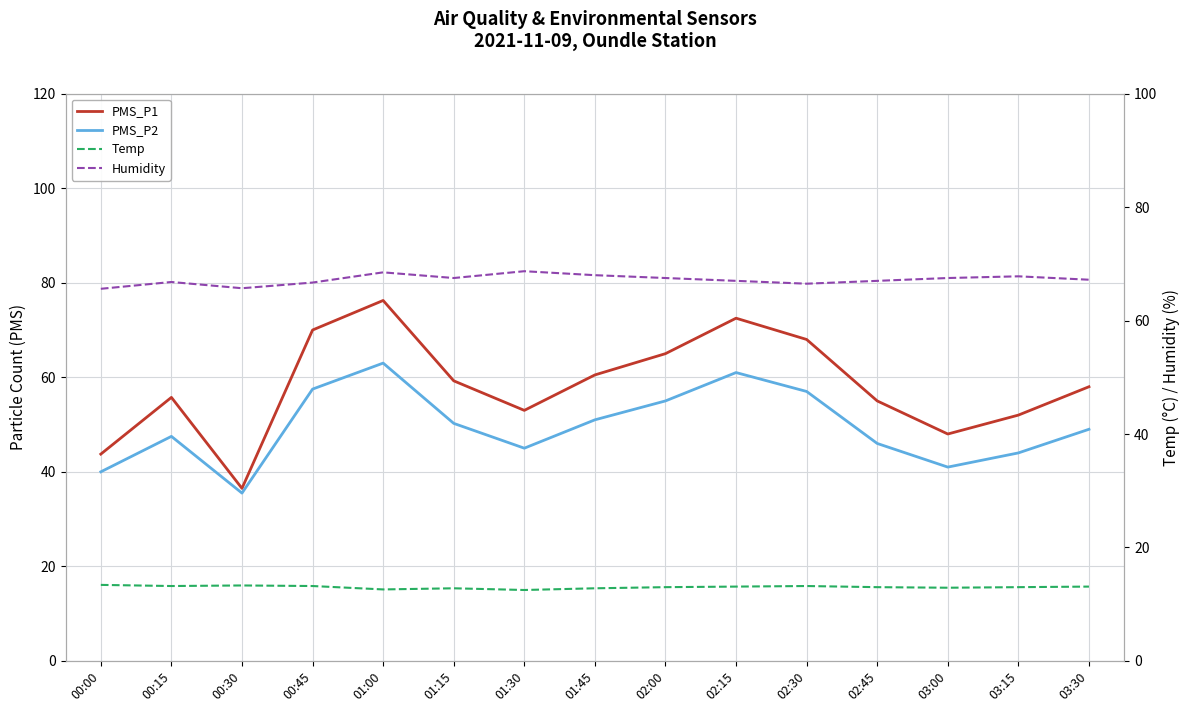

Reading left to right, transcribe all the data shown in this chart.

PMS_P1: 00:00=43.8	00:15=55.8	00:30=36.5	00:45=70.0	01:00=76.2	01:15=59.2	01:30=53.0	01:45=60.5	02:00=65.0	02:15=72.5	02:30=68.0	02:45=55.0	03:00=48.0	03:15=52.0	03:30=58.0
PMS_P2: 00:00=40.0	00:15=47.5	00:30=35.5	00:45=57.5	01:00=63.0	01:15=50.2	01:30=45.0	01:45=51.0	02:00=55.0	02:15=61.0	02:30=57.0	02:45=46.0	03:00=41.0	03:15=44.0	03:30=49.0
Temp: 00:00=13.4	00:15=13.2	00:30=13.3	00:45=13.2	01:00=12.6	01:15=12.8	01:30=12.5	01:45=12.8	02:00=13.0	02:15=13.1	02:30=13.2	02:45=13.0	03:00=12.9	03:15=13.0	03:30=13.1
Humidity: 00:00=65.6	00:15=66.8	00:30=65.7	00:45=66.7	01:00=68.5	01:15=67.5	01:30=68.7	01:45=68.0	02:00=67.5	02:15=67.0	02:30=66.5	02:45=67.0	03:00=67.5	03:15=67.8	03:30=67.2